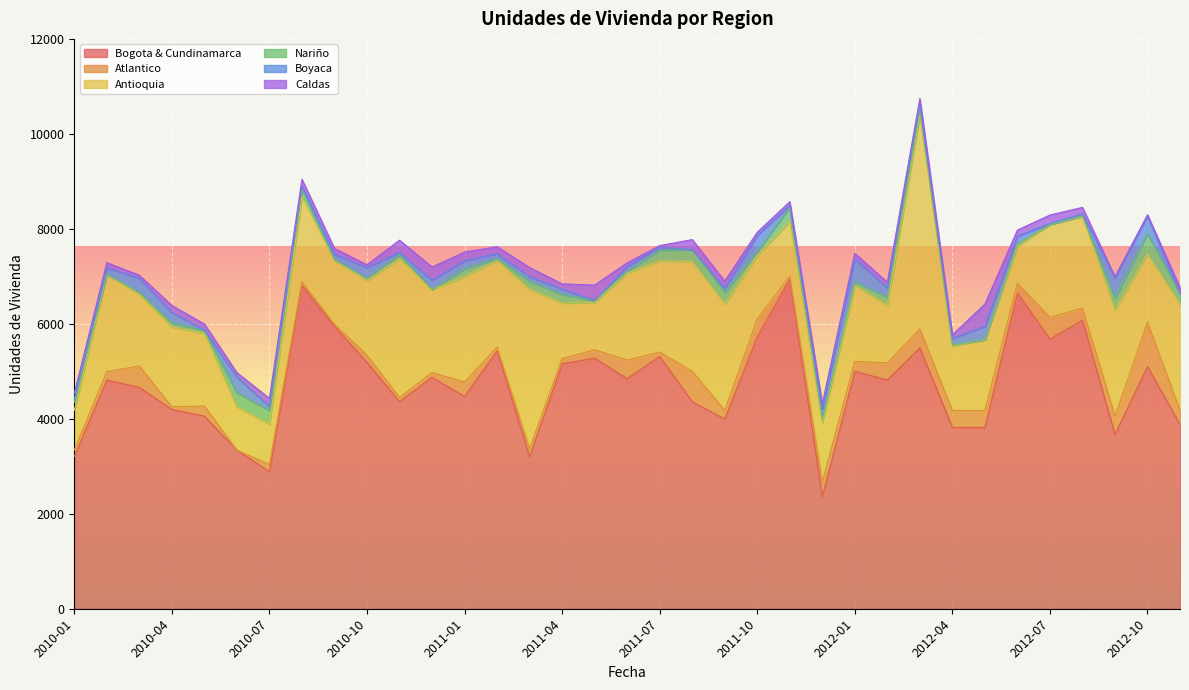

Rank the categories by Atlantico value from lowest to highest.

2010-06, 2010-09, 2010-04, 2011-11, 2010-08, 2011-02, 2010-11, 2011-07, 2010-12, 2011-04, 2010-01, 2010-07, 2010-10, 2011-03, 2010-02, 2011-05, 2011-09, 2012-06, 2012-01, 2010-05, 2012-08, 2012-11, 2011-01, 2011-12, 2012-04, 2012-05, 2012-02, 2011-10, 2012-09, 2011-06, 2012-03, 2010-03, 2012-07, 2011-08, 2012-10